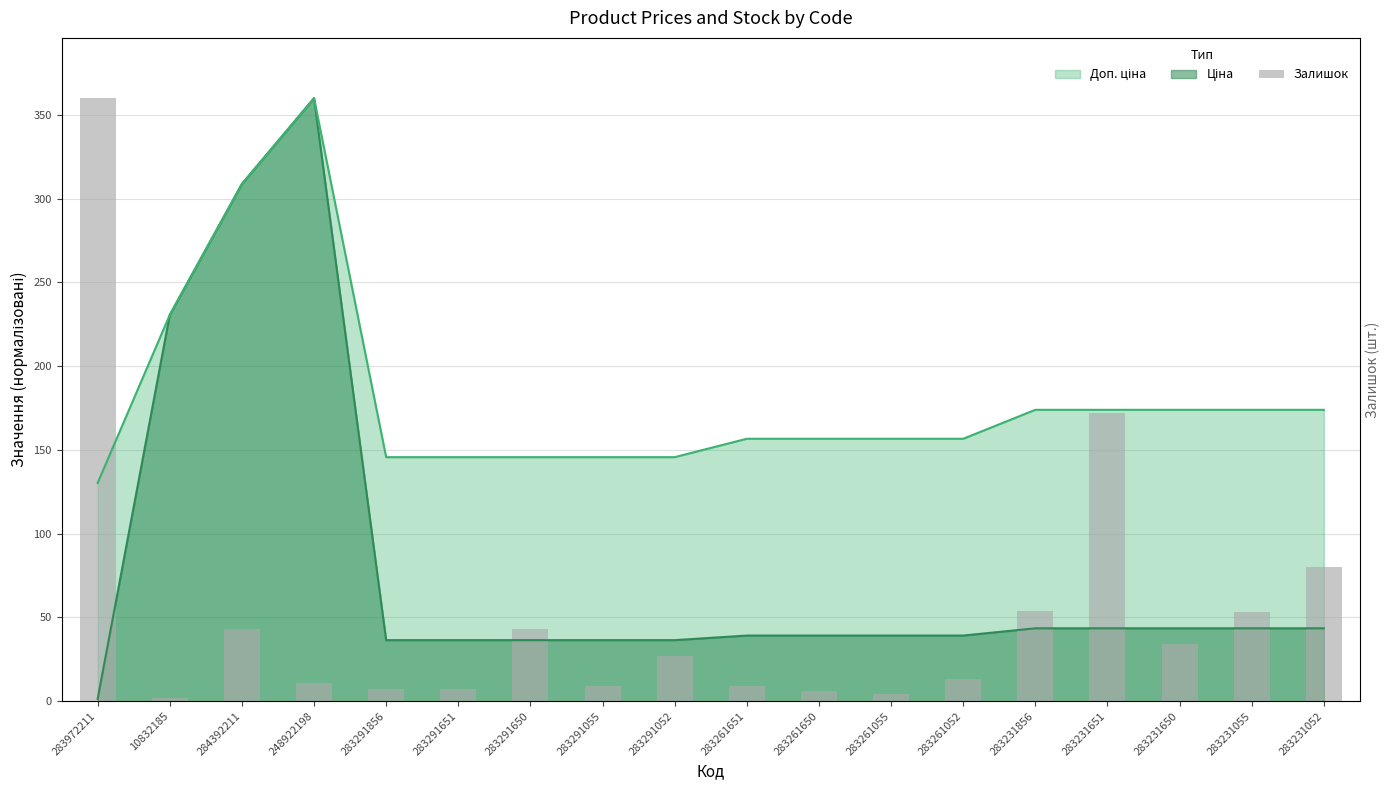

What is the value of the 5th bar from the left?

7